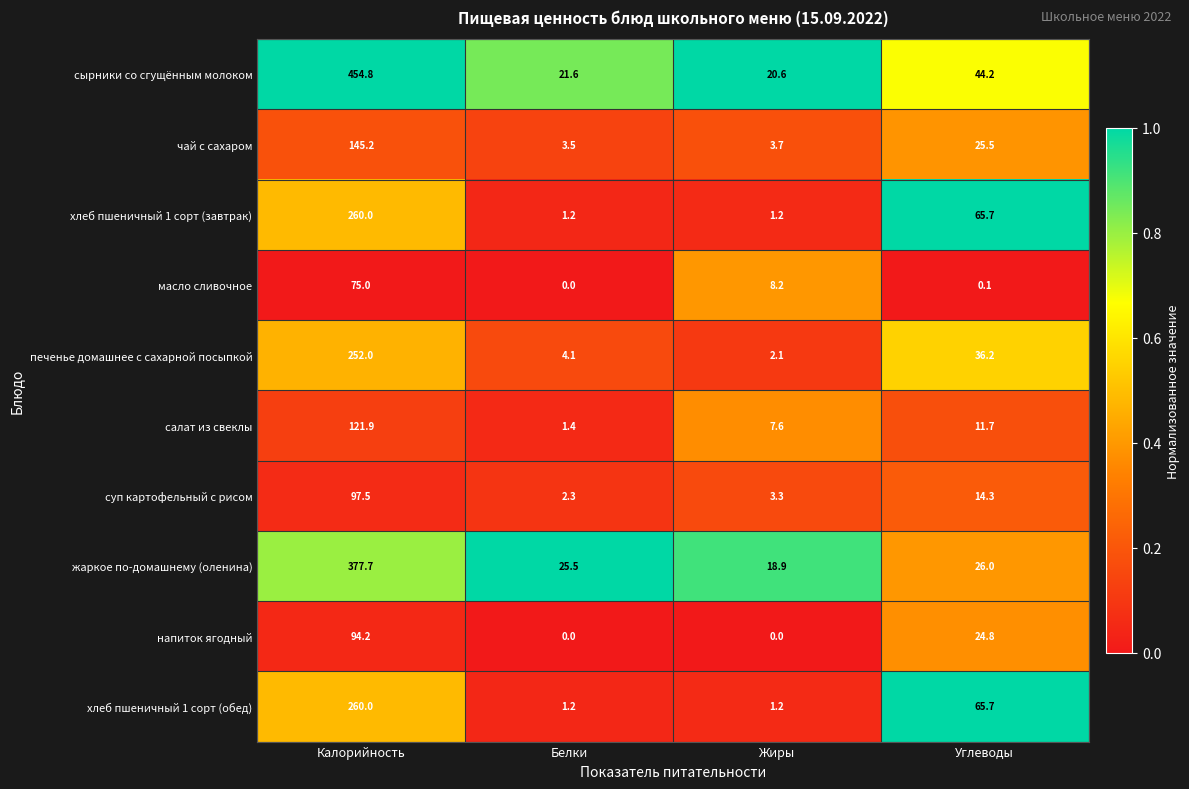

Is it true that чай с сахаром equals 3.7 at Жиры?

True